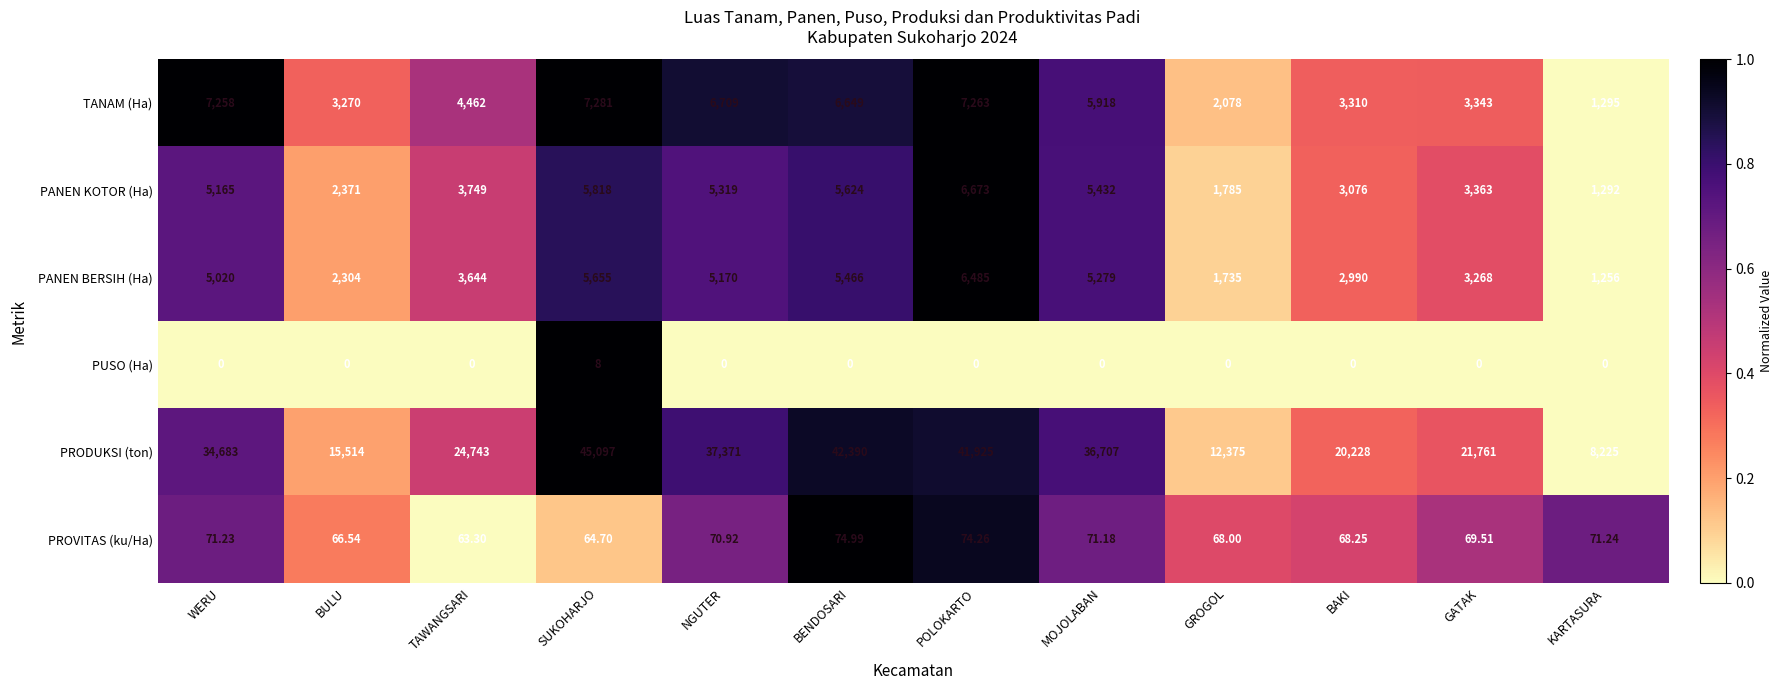

Which category has the highest value in the PANEN KOTOR (Ha) series?

POLOKARTO